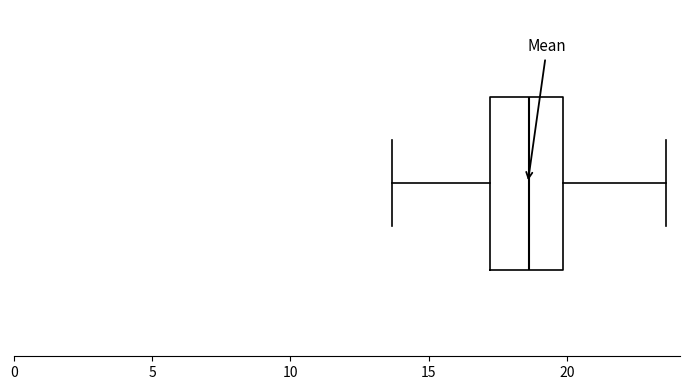

Where is the right edge of the box on the x-axis? The values are not printed on the chart, so give them approximately, as read against the axis.

20.0